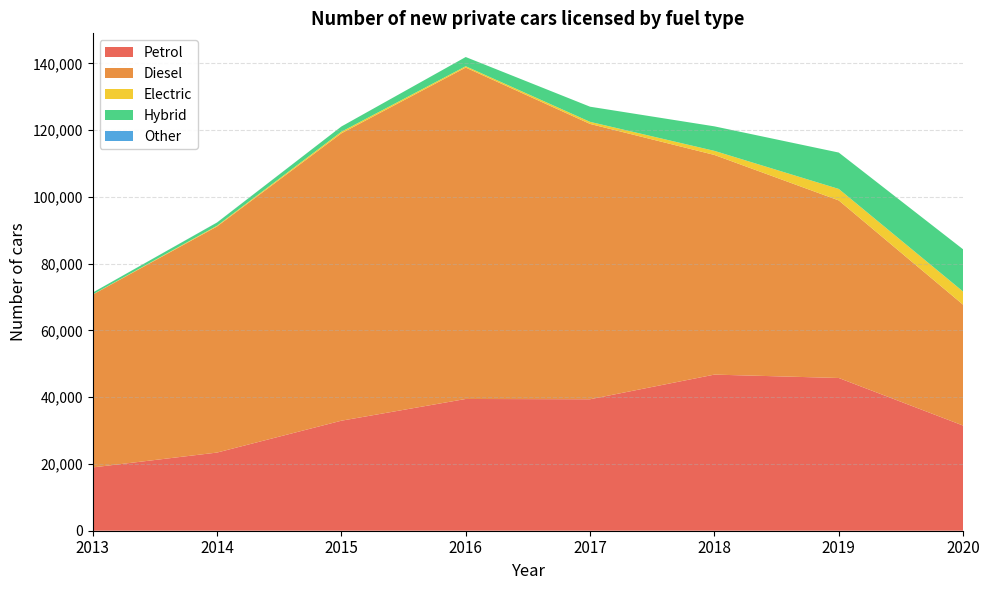

Reading left to right, transcribe all the data shown in this chart.

Petrol: 2013=18964	2014=23417	2015=32963	2016=39472	2017=39391	2018=46776	2019=45761	2020=31507
Diesel: 2013=51772	2014=67740	2015=86103	2016=99306	2017=82492	2018=65814	2019=53201	2020=36208
Electric: 2013=51	2014=222	2015=476	2016=392	2017=623	2018=1222	2019=3443	2020=3940
Hybrid: 2013=555	2014=954	2015=1562	2016=2761	2017=4539	2018=7345	2019=10900	2020=12654
Other: 2013=6	2014=28	2015=6	2016=0	2017=0	2018=0	2019=0	2020=0